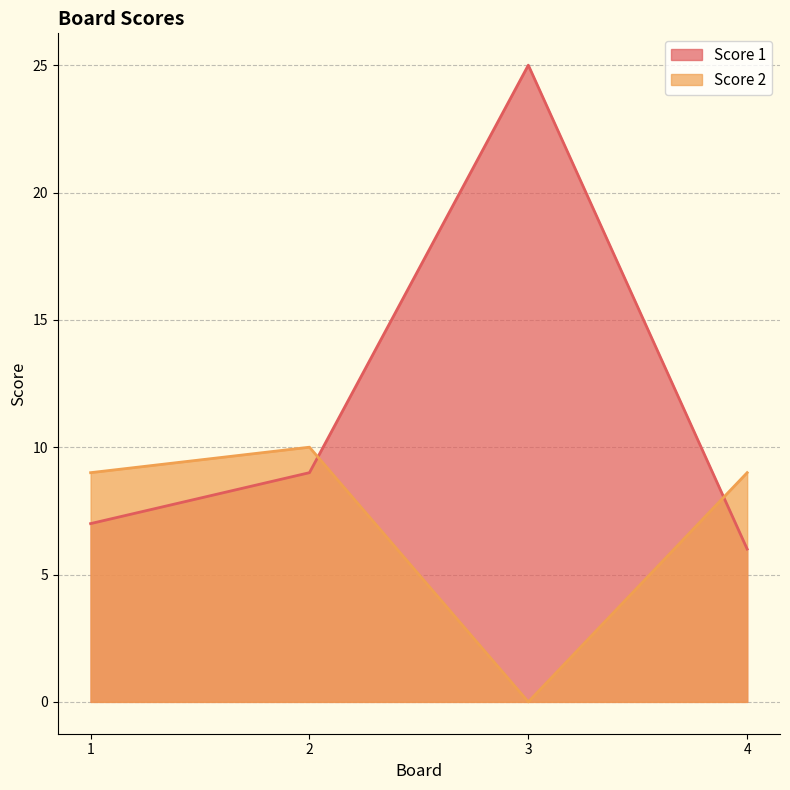

True or false: Score 1 and Score 2 intersect in this chart.

True